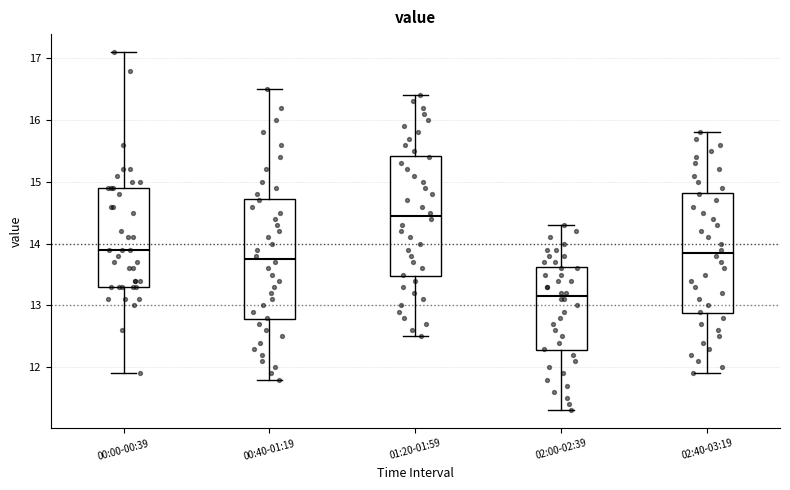

Reading left to right, read every box against the y-axis: the position of its median line, the range the box covers, and the ends of its whiskers. The values are not printed on the chart, so give them approximately, as read against the axis.

00:00-00:39: median 13.9, box 13.3 to 14.9, whiskers 11.9 to 17.1
00:40-01:19: median 13.8, box 12.8 to 14.7, whiskers 11.8 to 16.5
01:20-01:59: median 14.5, box 13.5 to 15.4, whiskers 12.5 to 16.4
02:00-02:39: median 13.2, box 12.3 to 13.6, whiskers 11.3 to 14.3
02:40-03:19: median 13.9, box 12.9 to 14.8, whiskers 11.9 to 15.8